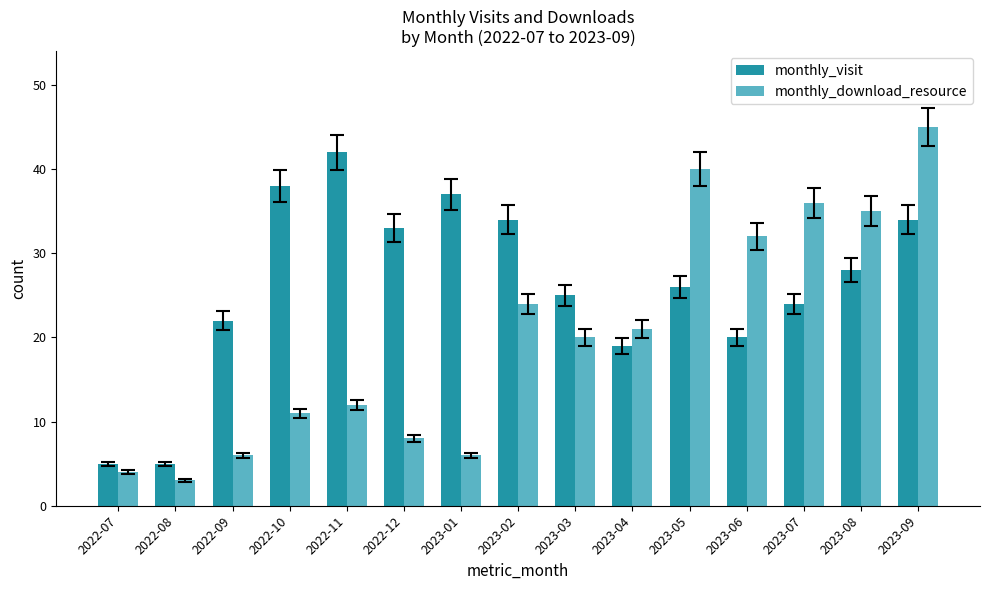

How many bars are there in each group?

2